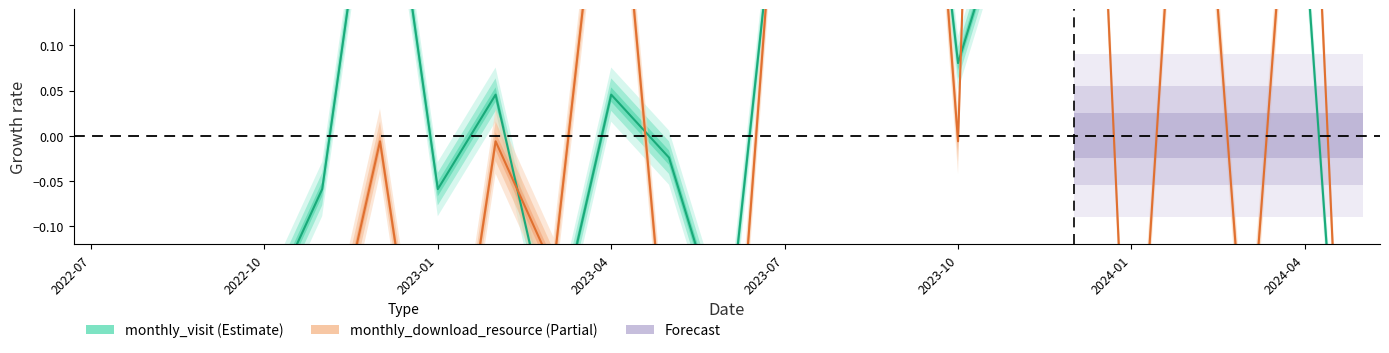

Where is the first local maximum for monthly_visit?

2022-12